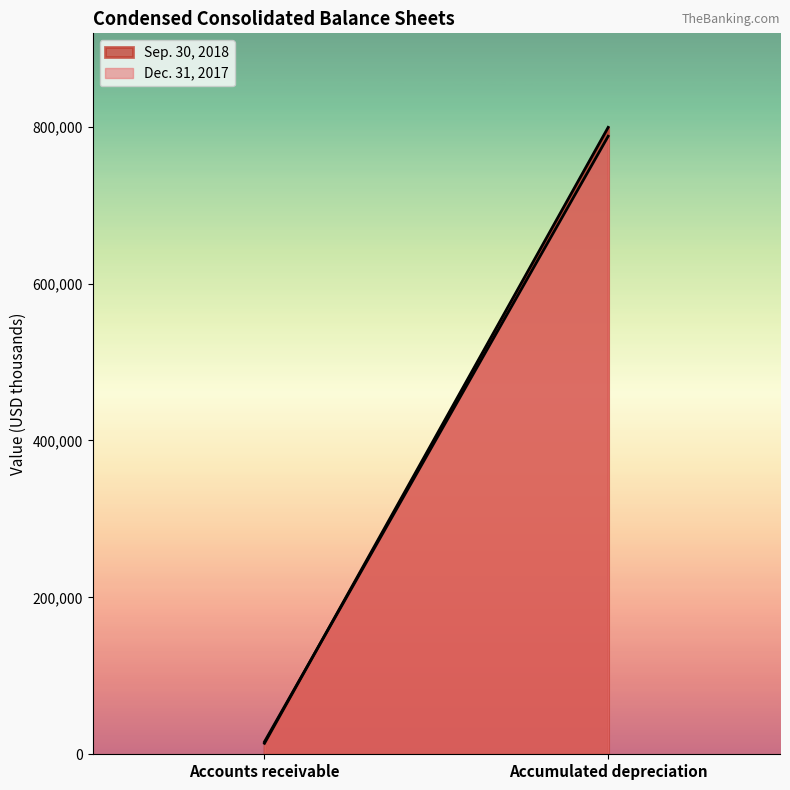

True or false: Dec. 31, 2017 has a value of 5550 at Accounts receivable.

False